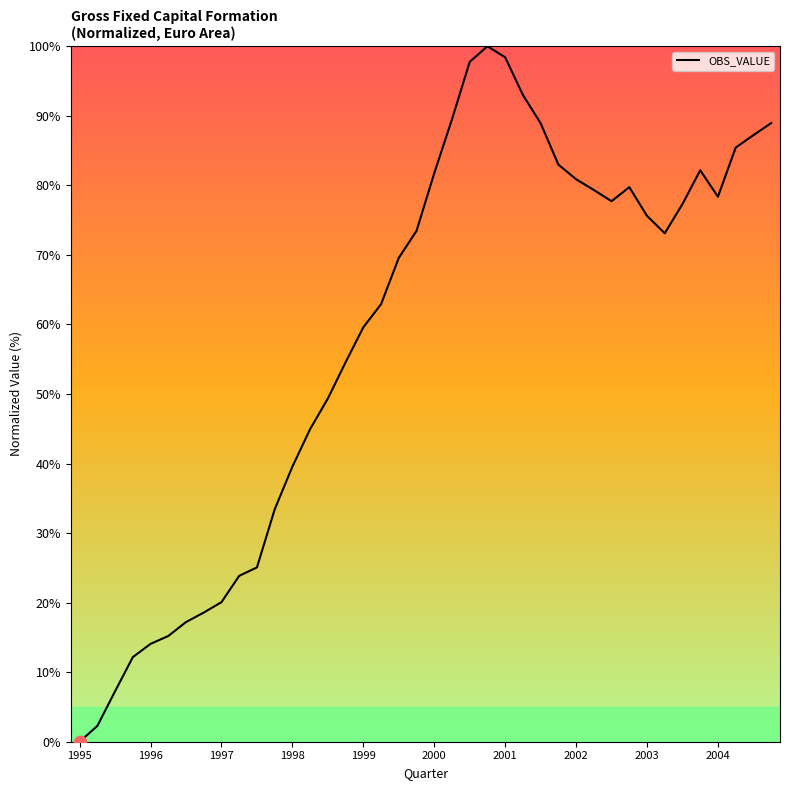

What is the maximum value shown in the chart?

100.0